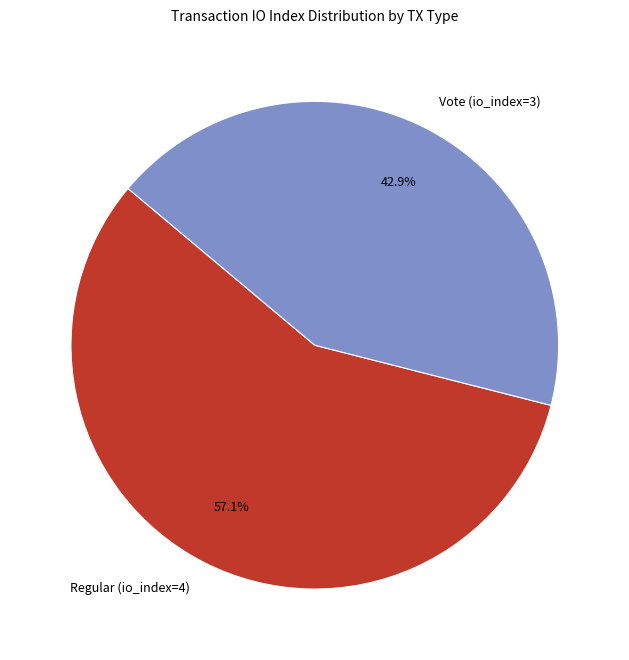

Is there any slice that represents more than half of the pie?

Yes